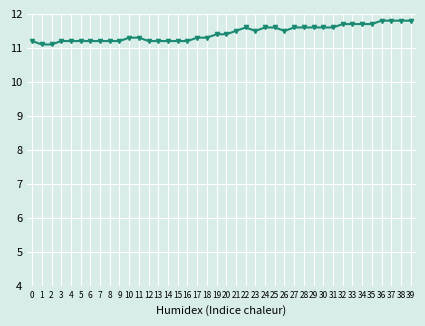

What is the value of the 7th point from the left?

11.2